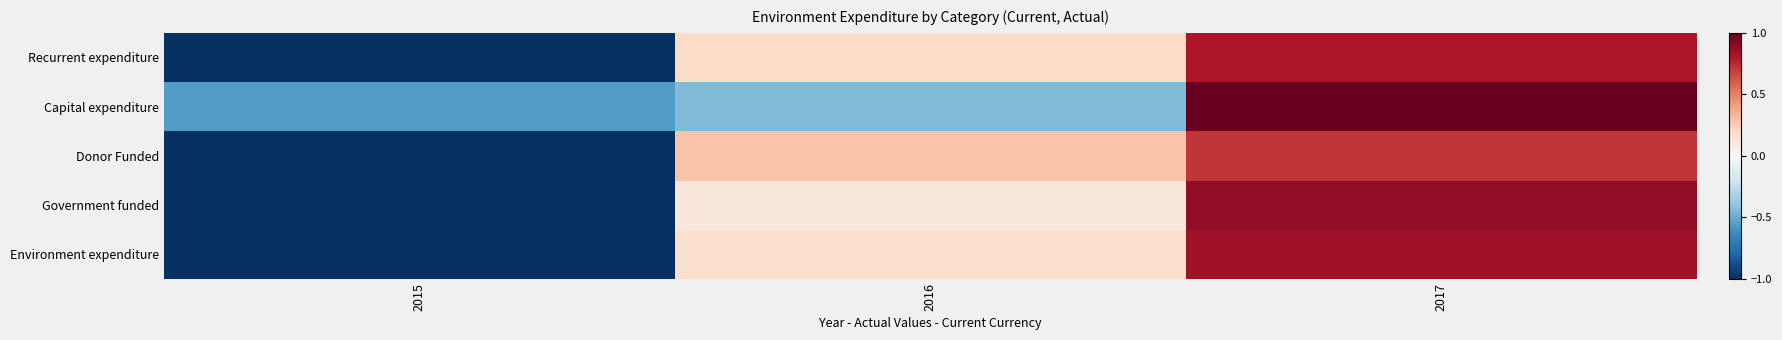

List the series in order of their peak value, lowest first.

Donor Funded, Recurrent expenditure, Environment expenditure, Government funded, Capital expenditure